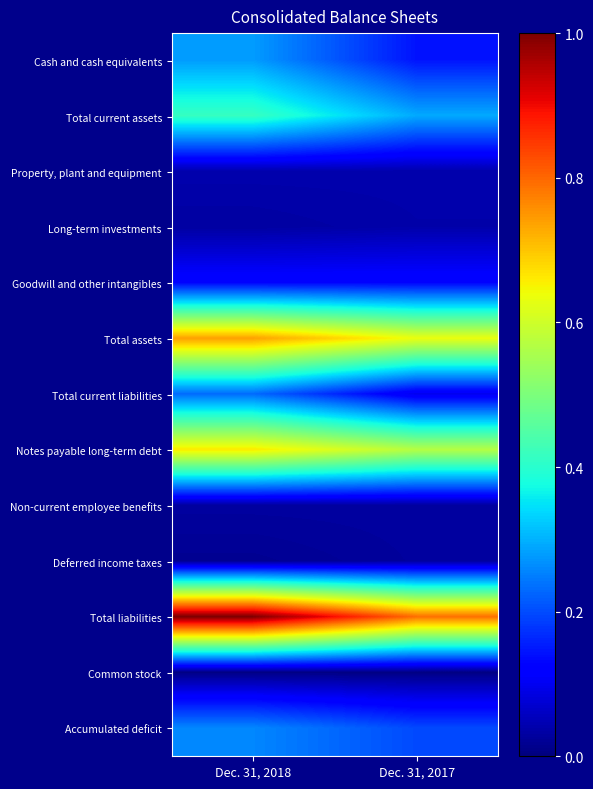

What is the total value across all series at Dec. 31, 2017?

3.0